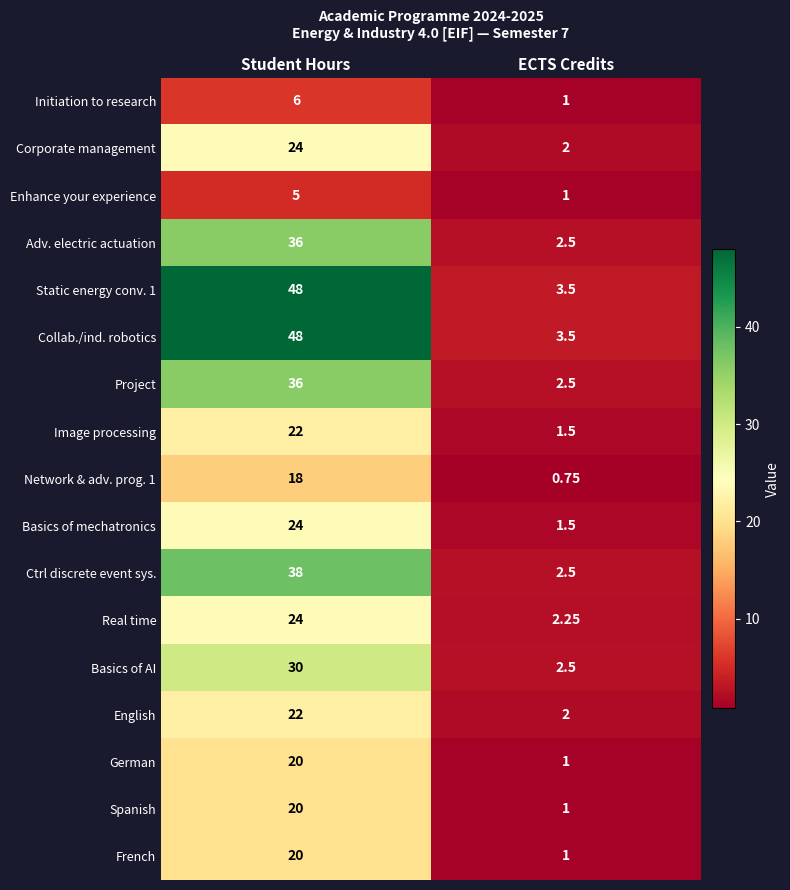

Where is Collab./ind. robotics nearest to the value 25?

ECTS Credits